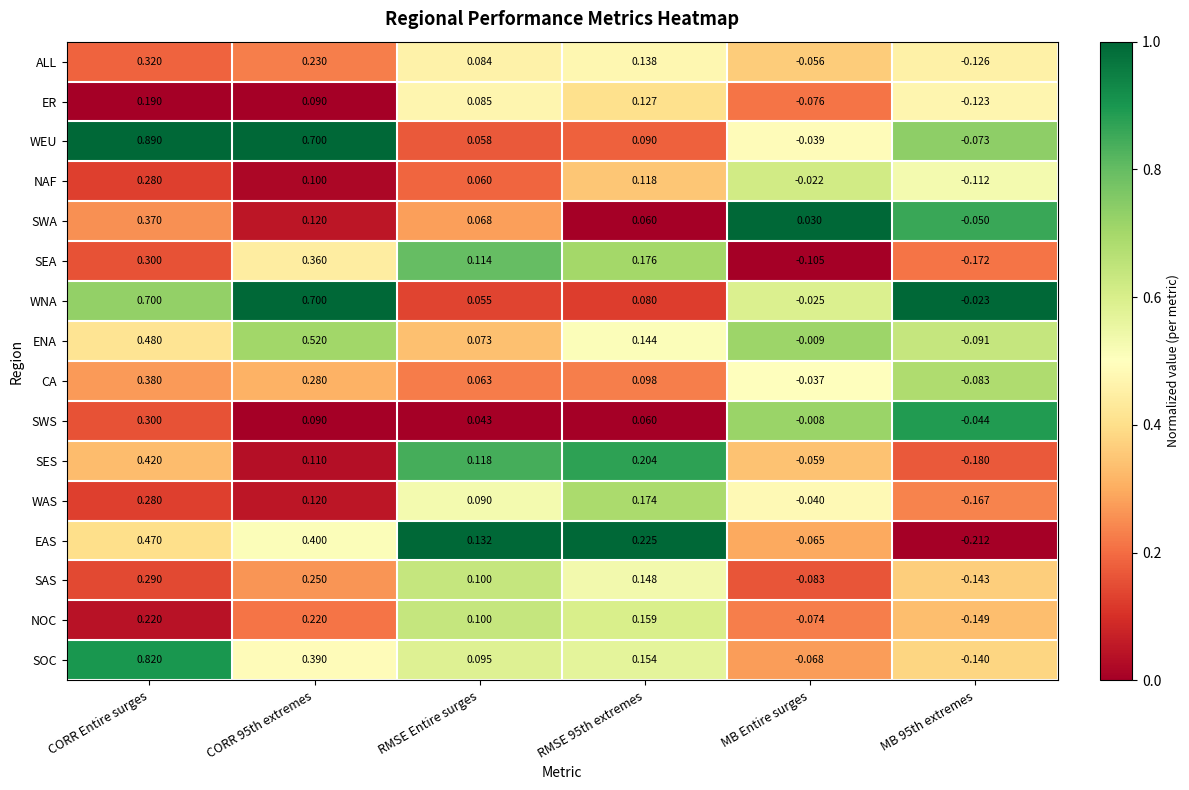

Which series has the widest spread of values?

WEU